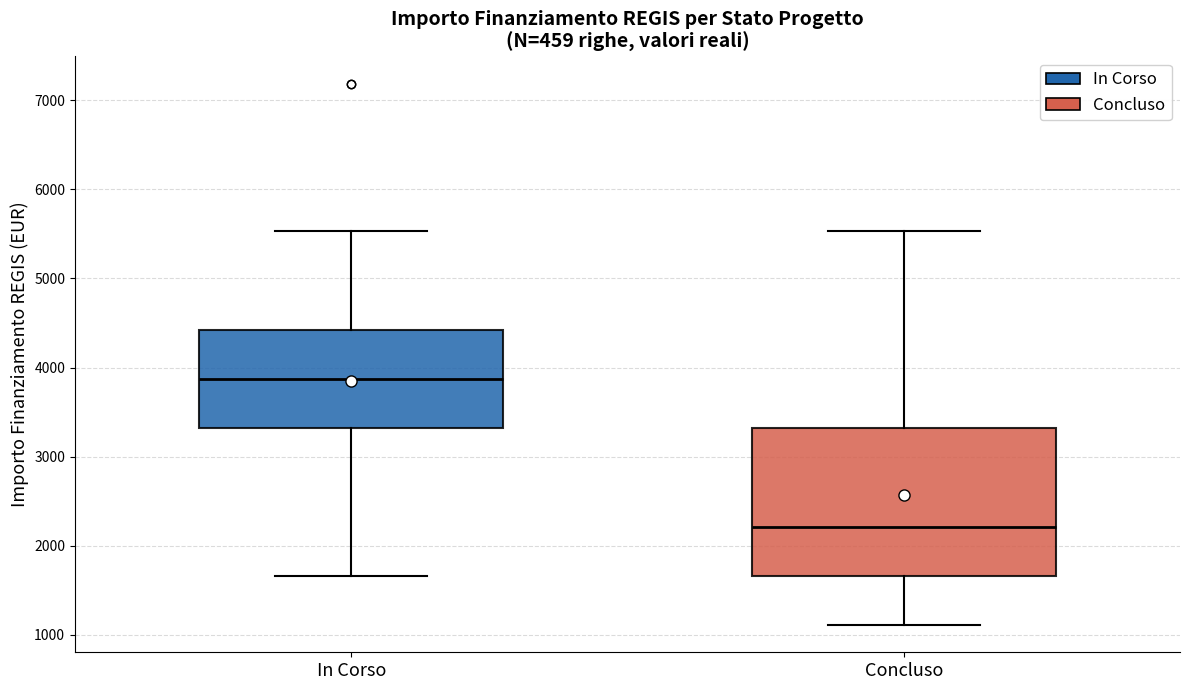

Where does the lower whisker of the box for Concluso end on the y-axis? The values are not printed on the chart, so give them approximately, as read against the axis.

1100